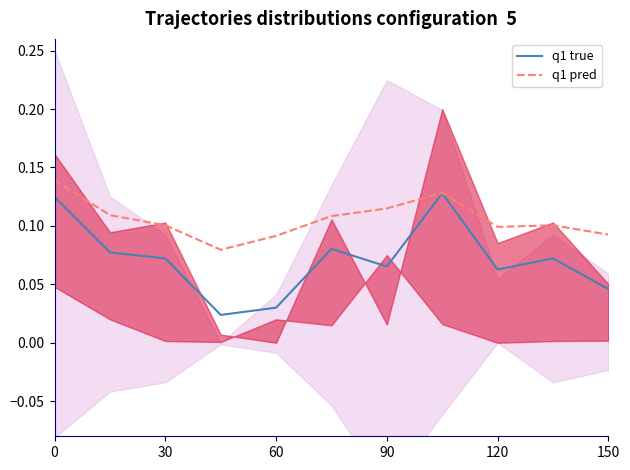

What is the average value of the q1 true series?

0.1